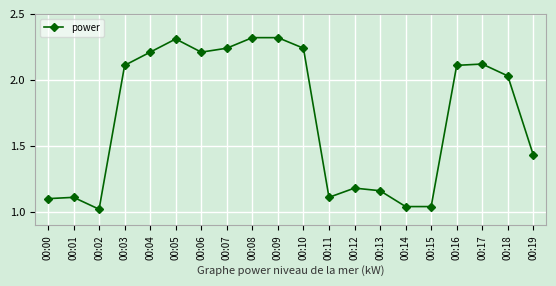

The value at 00:06 is 2.2. True or false?

True